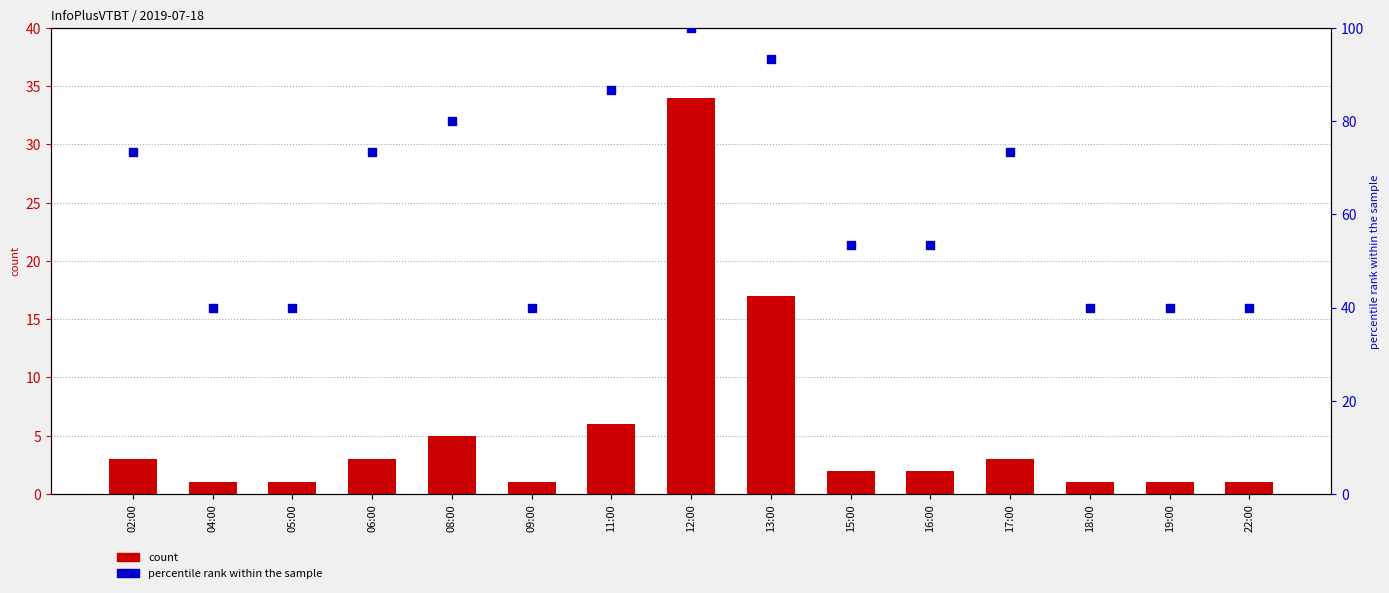

Which series reaches the minimum Y coordinate?

count